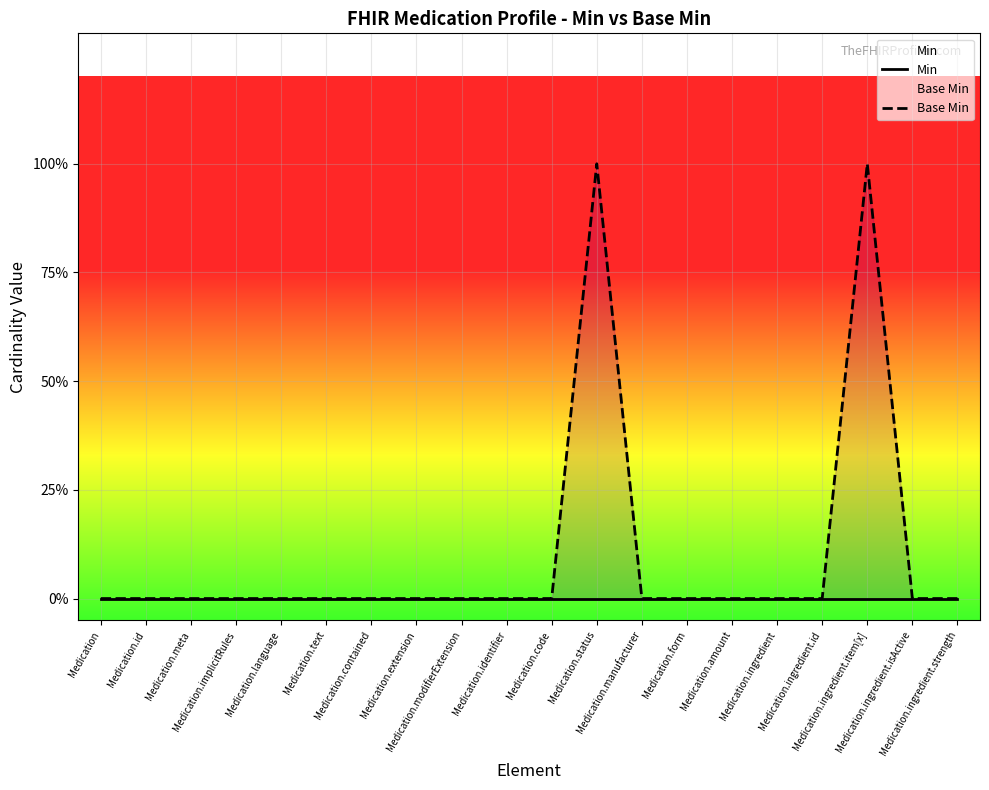

Rank the series at Medication.ingredient.item[x] from highest to lowest value.

Base Min, Min